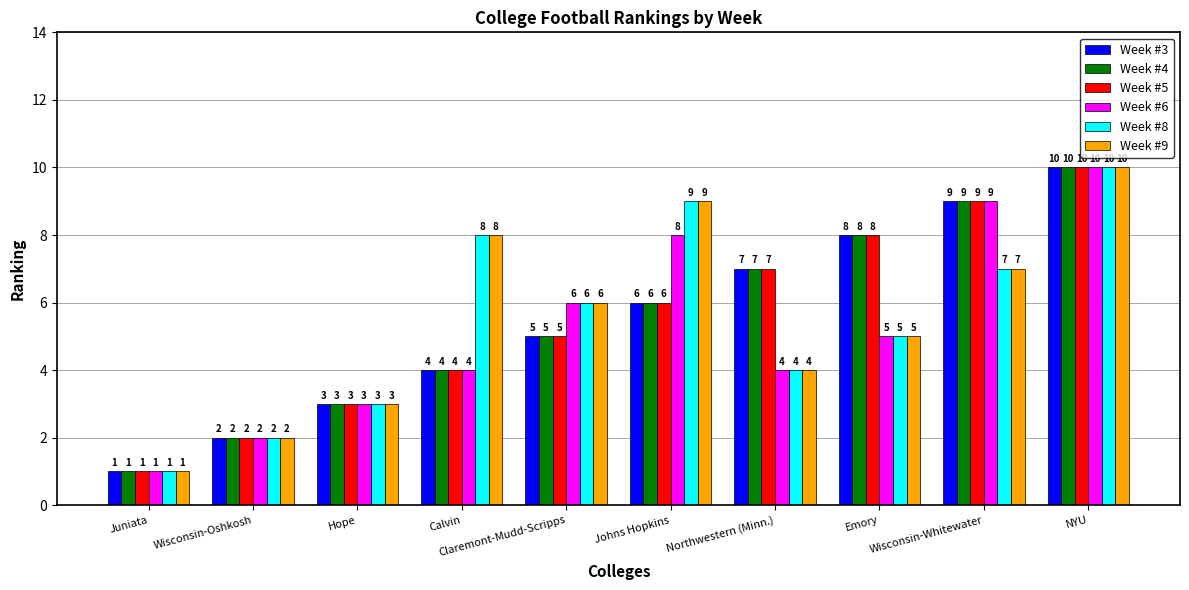

What is the difference between the maximum and minimum values in the Week #9 series?

9